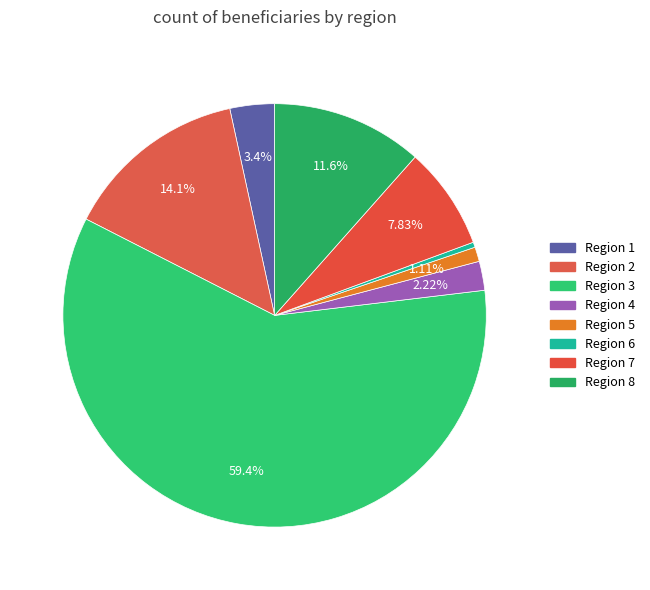

How many slices are in this pie chart?

8